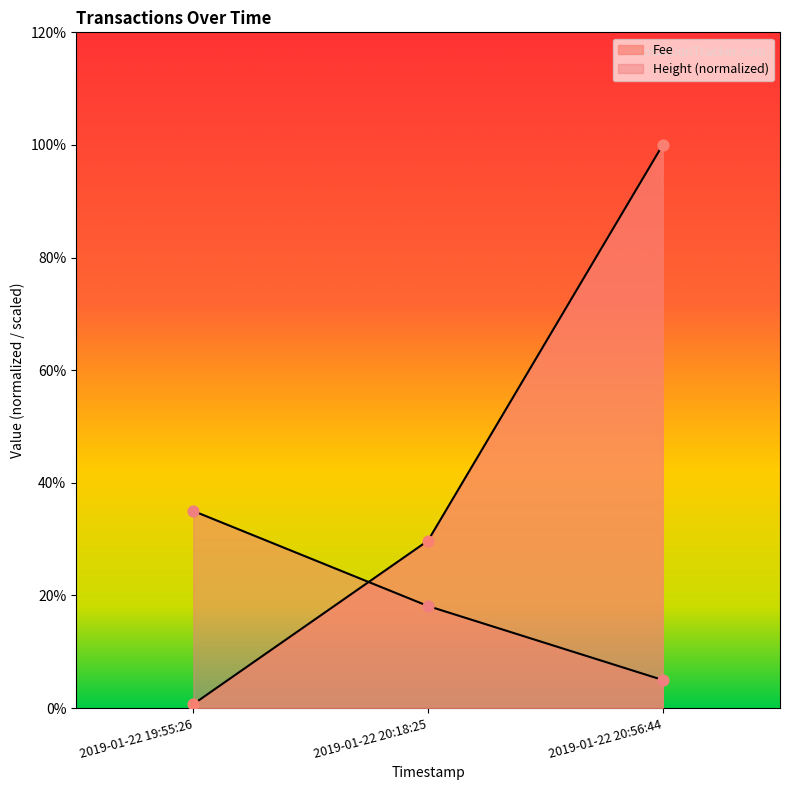

Which series has the largest Y range (max minus min)?

Fee